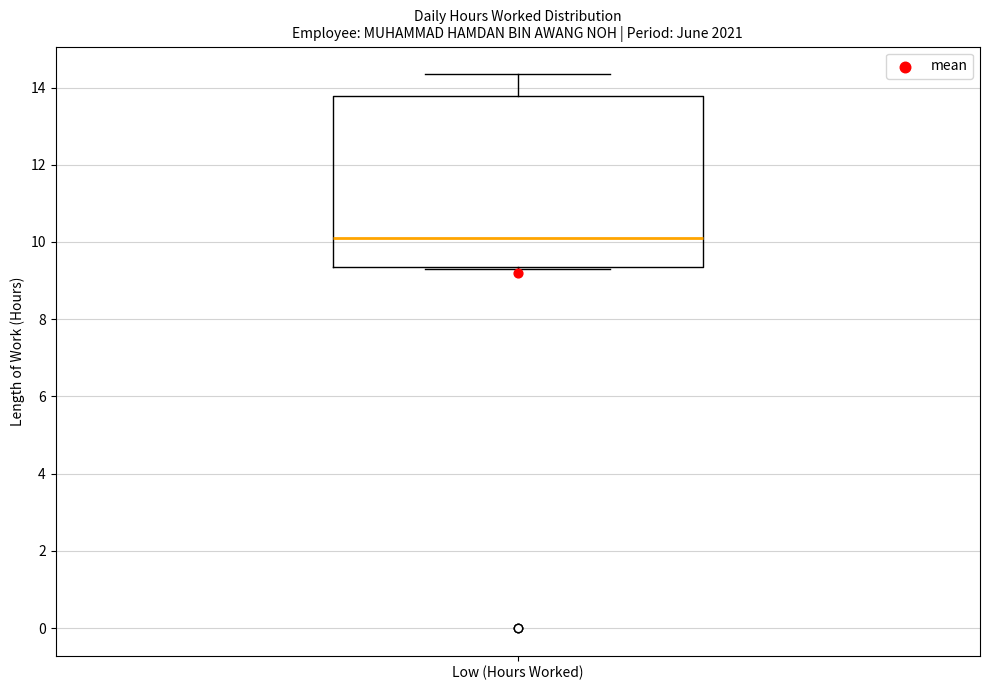

Read this box plot against the y-axis: the position of the median line, the range covered by the box, and the ends of both whiskers. The values are not printed on the chart, so give them approximately, as read against the axis.

median 10.0, box 9.4 to 13.8, whiskers 9.4 to 14.4